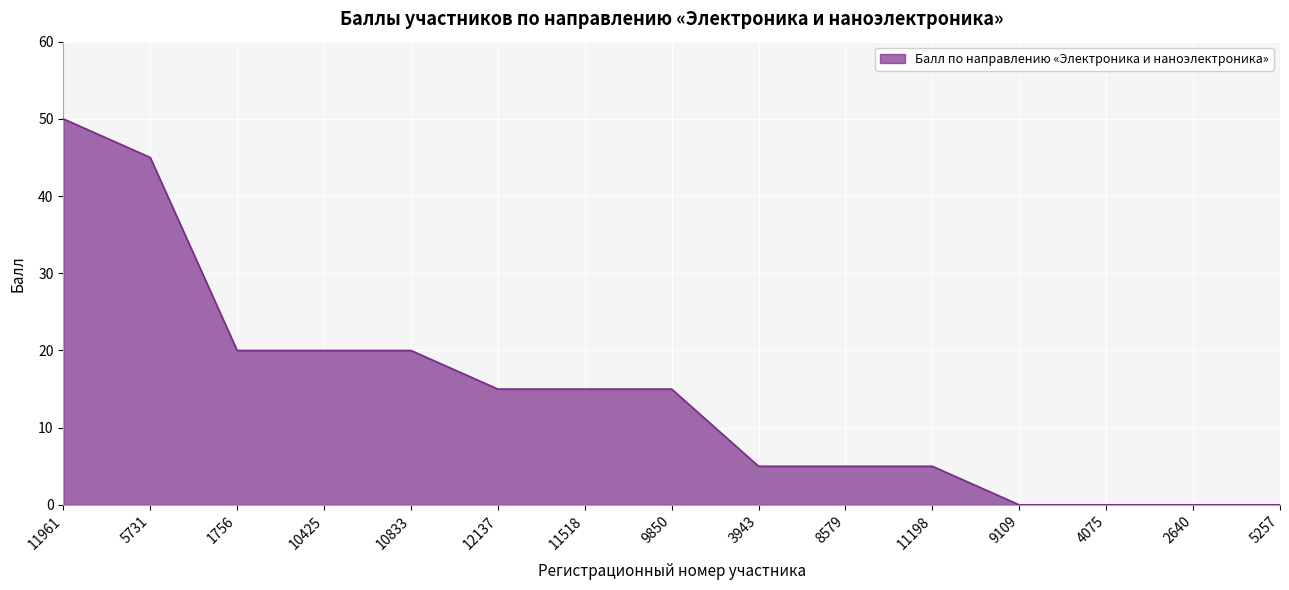

What is the greatest value displayed?

50